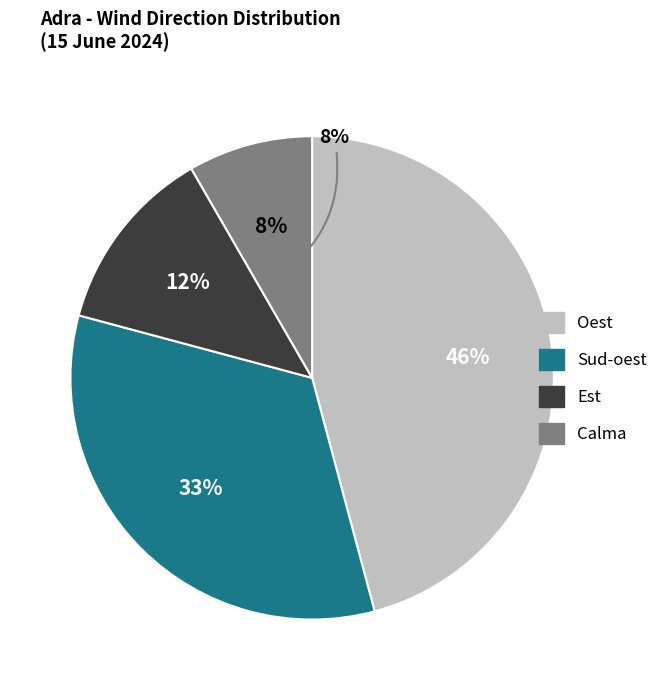

What percentage is the Calma slice, to the nearest percent?

8%